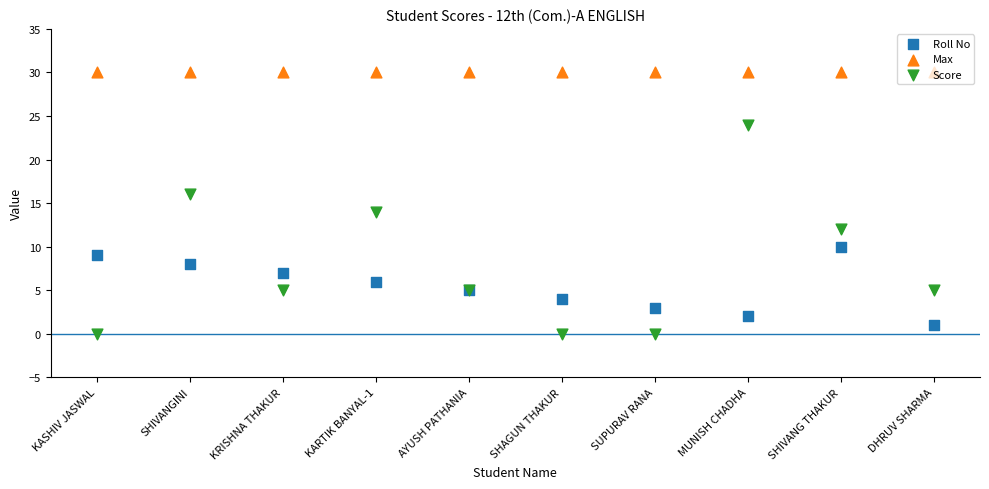

Which series has the widest spread of Y values?

Score